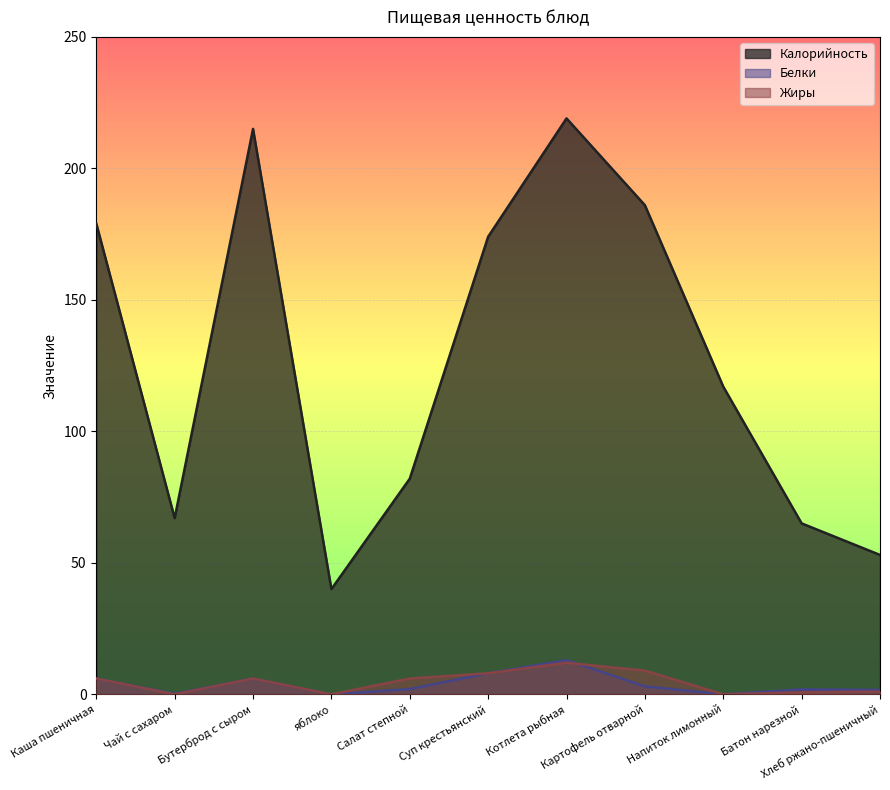

Reading left to right, transcribe all the data shown in this chart.

Калорийность: 179.0	67.0	215.0	40.0	82.0	174.0	219.0	186.0	117.0	65.0	53.0
Белки: 6.0	0.2	6.0	0.0	2.0	8.0	13.0	3.0	0.0	1.9	1.7
Жиры: 6.0	0.0	6.0	0.0	6.0	8.0	12.0	9.0	0.0	0.8	1.0